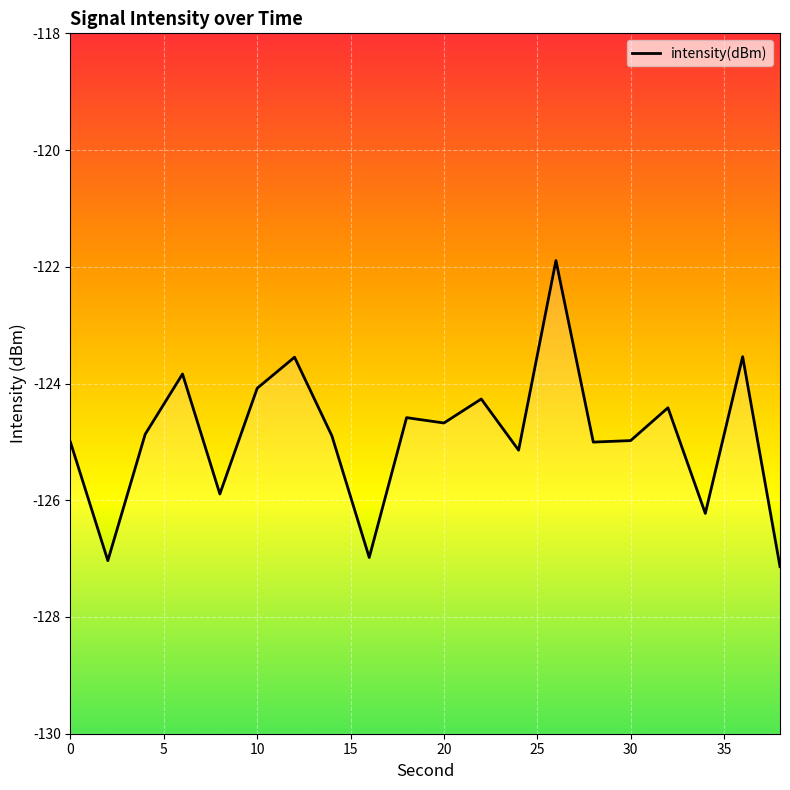

Where is the data nearest to the value -124?

10